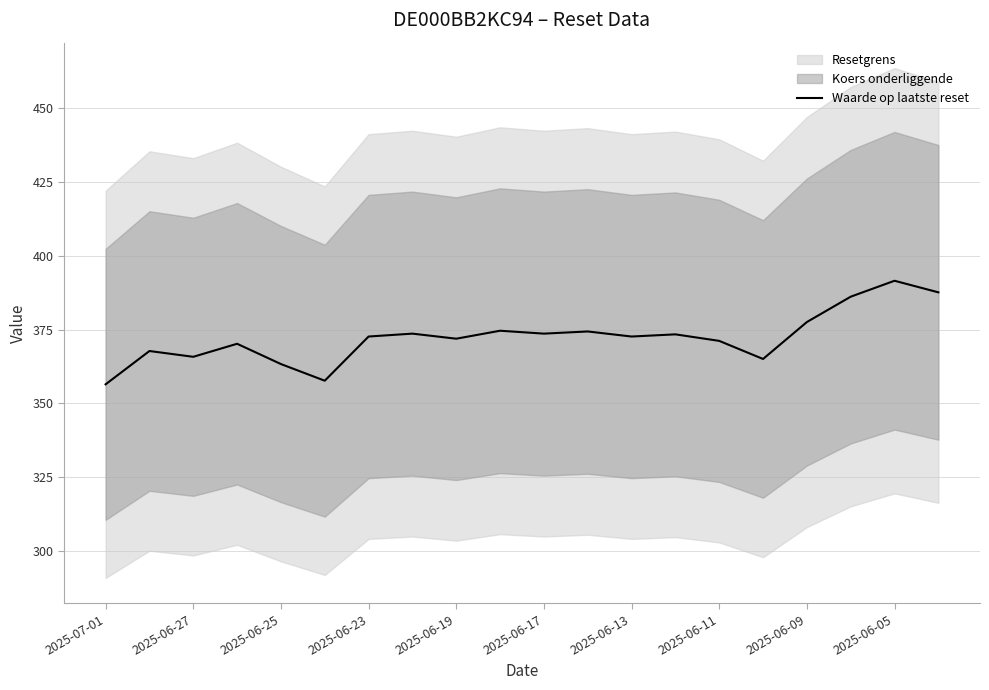

The Waarde op laatste reset series shows 371.9 at 2025-06-19. True or false?

True